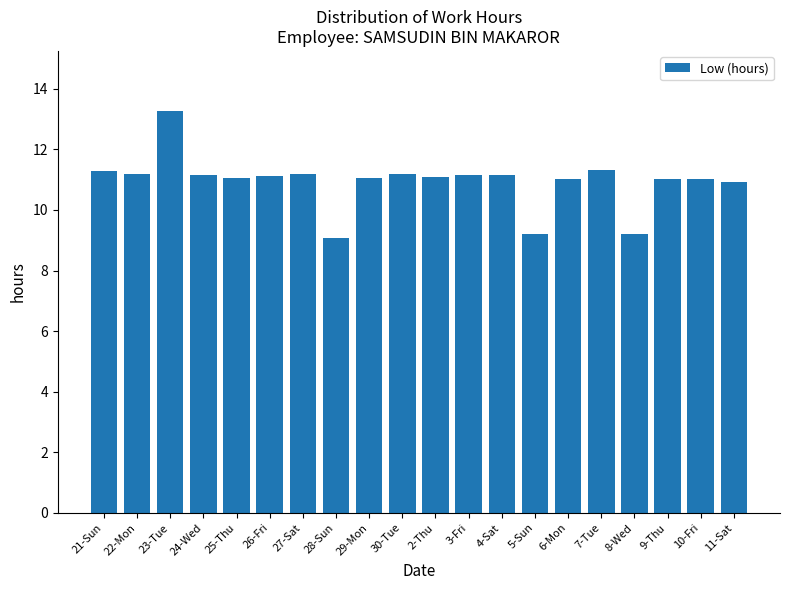

What is the greatest value displayed?

13.3